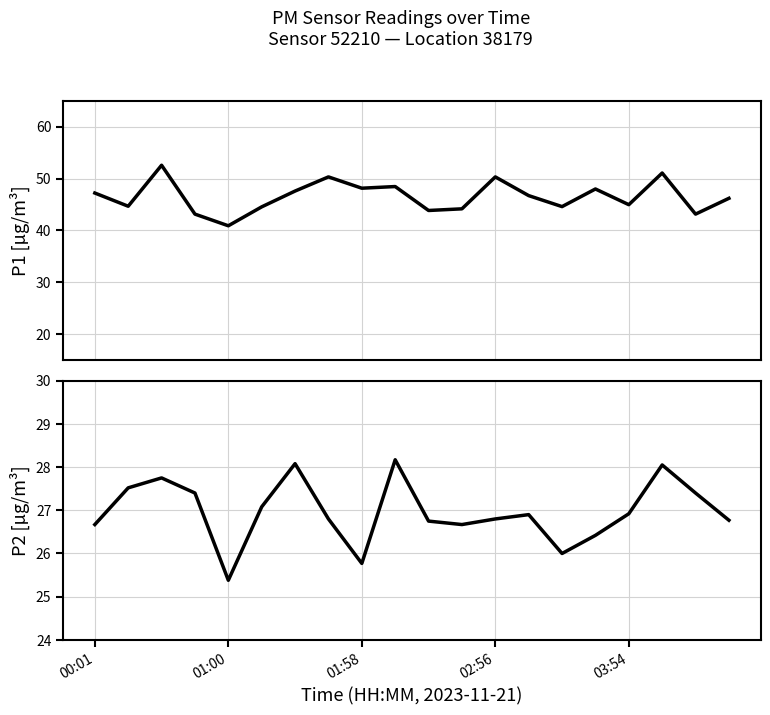

At how many categories does at least one series exceed 40?

20